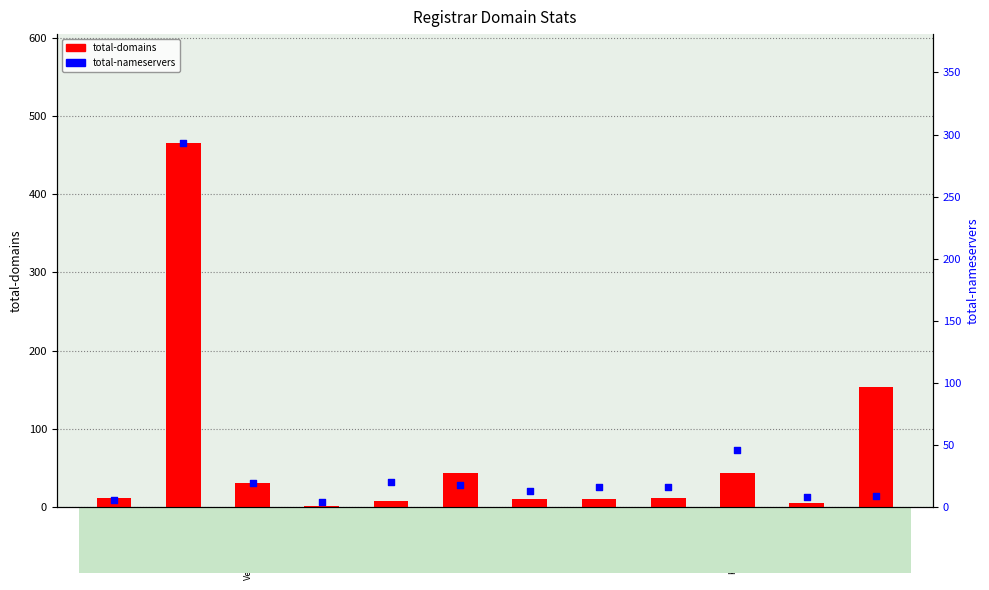

At how many categories does at least one series exceed 430?

1